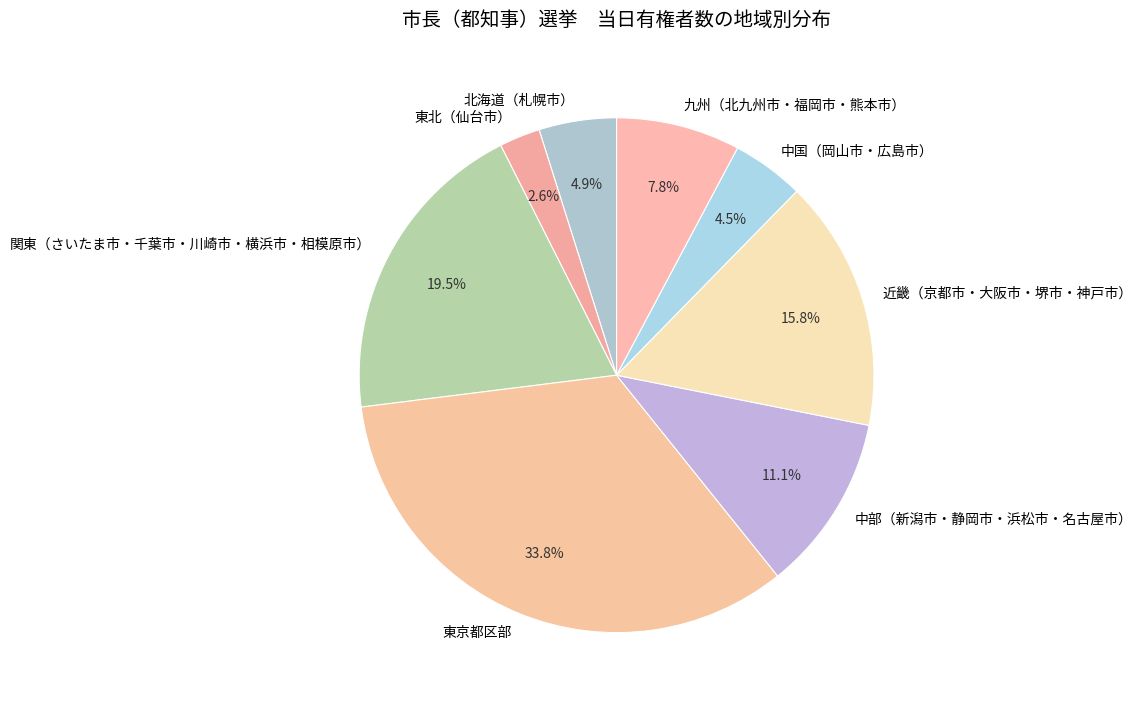

Is there a majority slice in this chart?

No